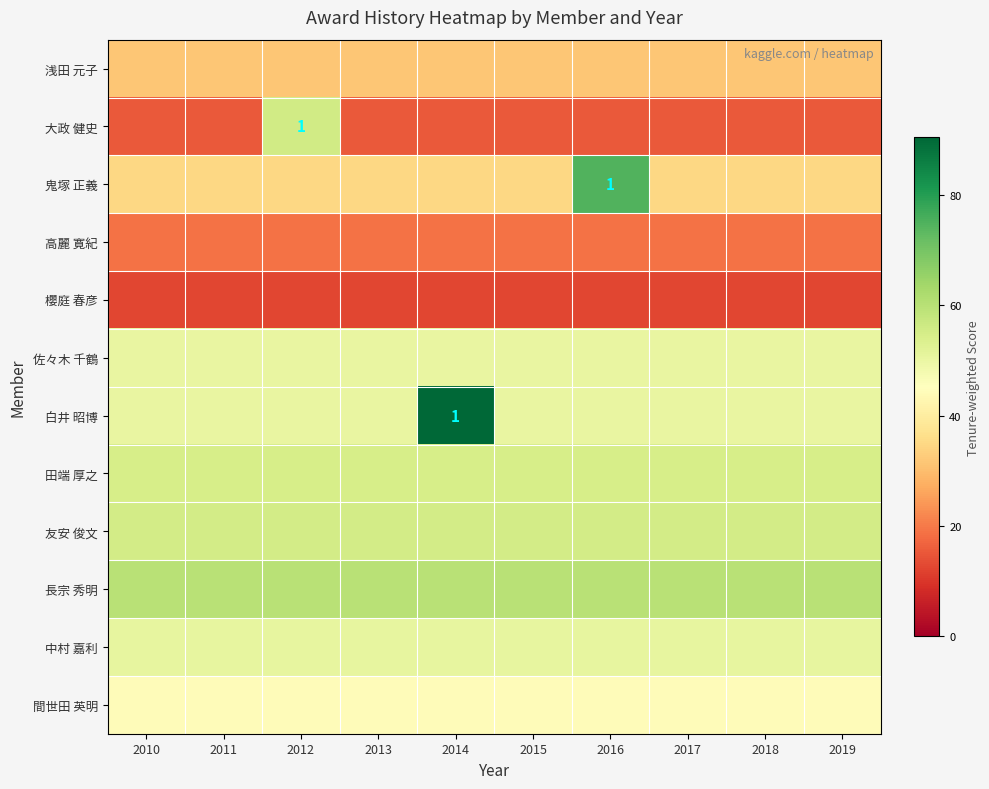

True or false: 友安 俊文 has a value of 55.3 at 2016.

True